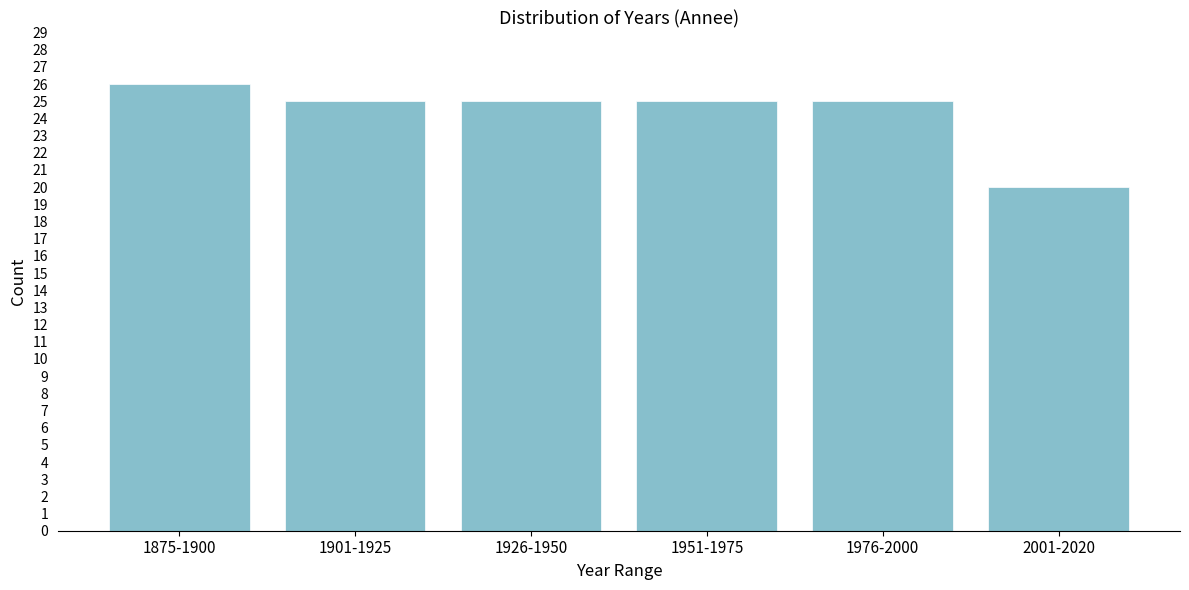

Reading left to right, extract all data points from this chart.

26	25	25	25	25	20